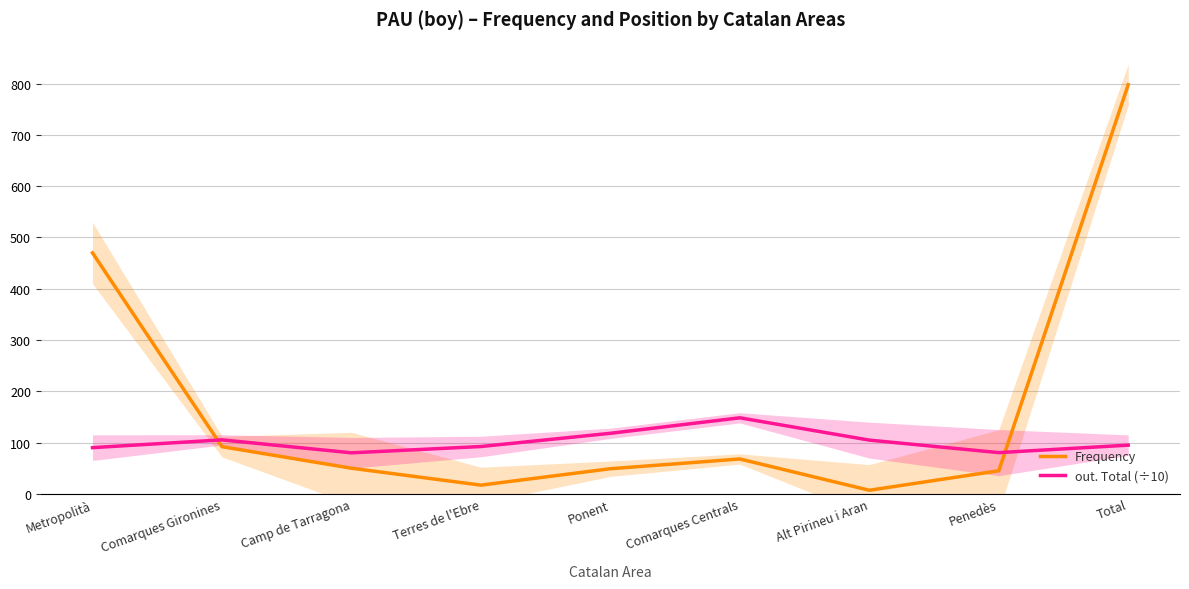

What is the label of the 5th point from the right?

Ponent